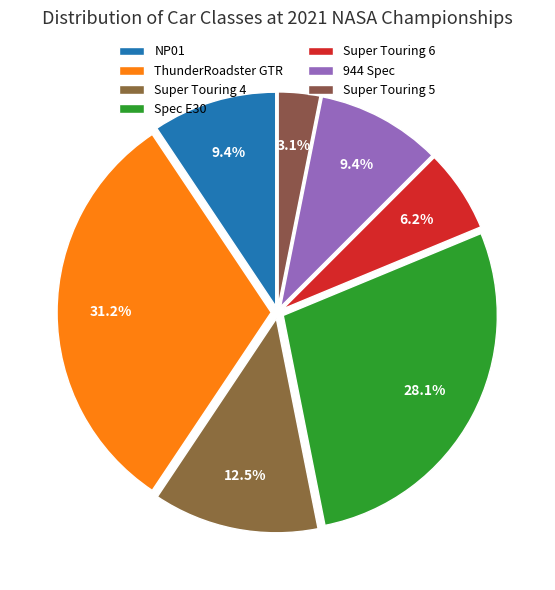

How many segments does this pie chart have?

7